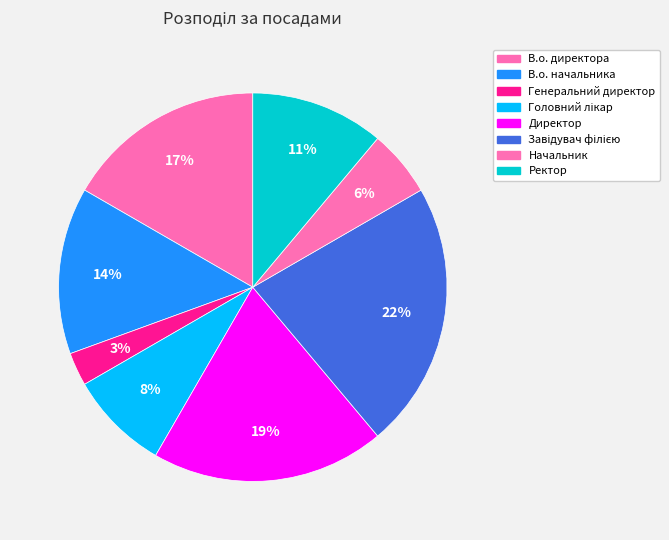

Approximately how many times larger is the value at Директор compared to Ректор?

1.8